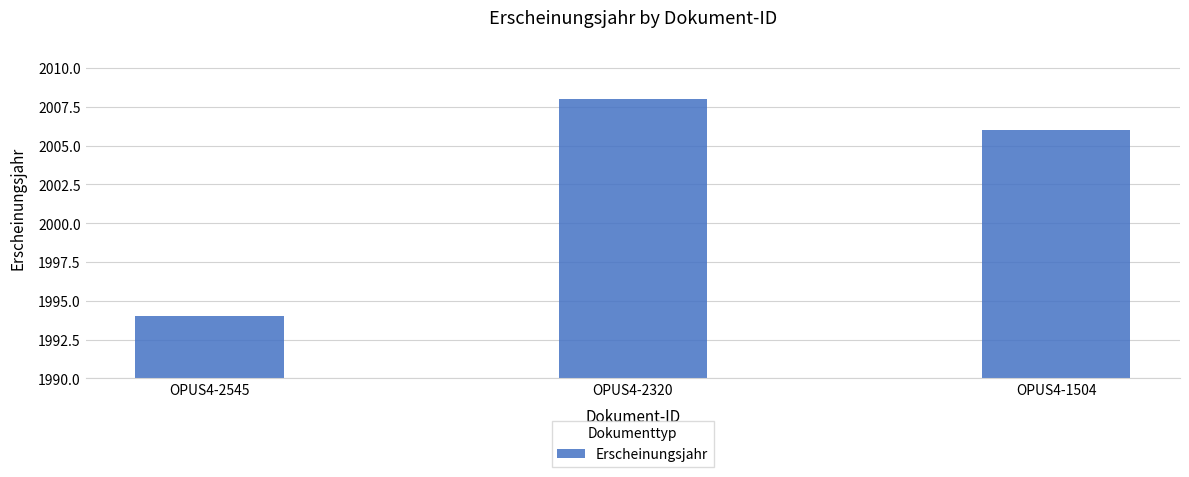

Read the value at OPUS4-2320.

2008